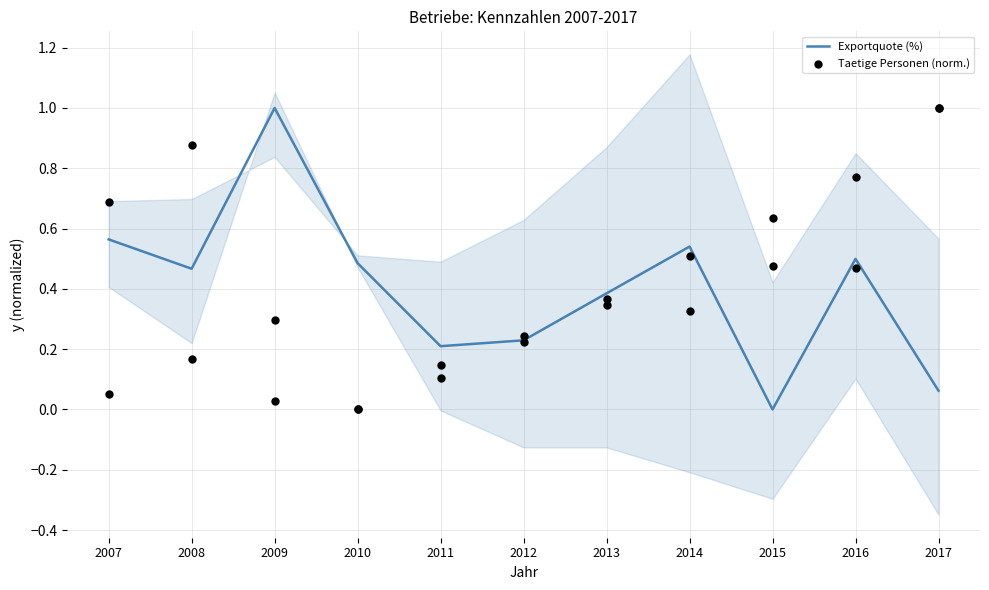

What are all the series names shown in the legend?

Exportquote (%), Taetige Personen (norm.)